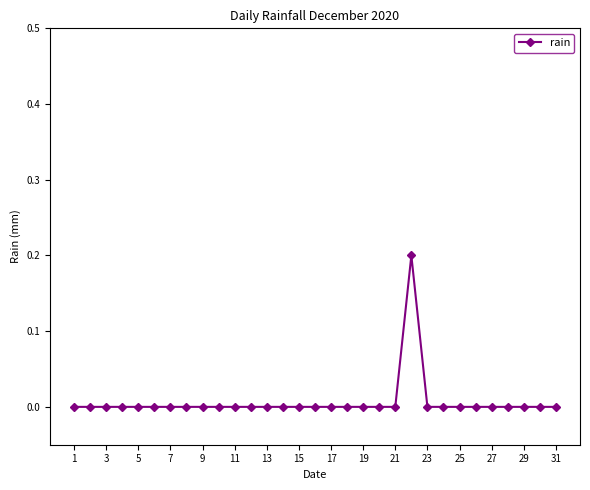

Count the number of data series in this chart.

1